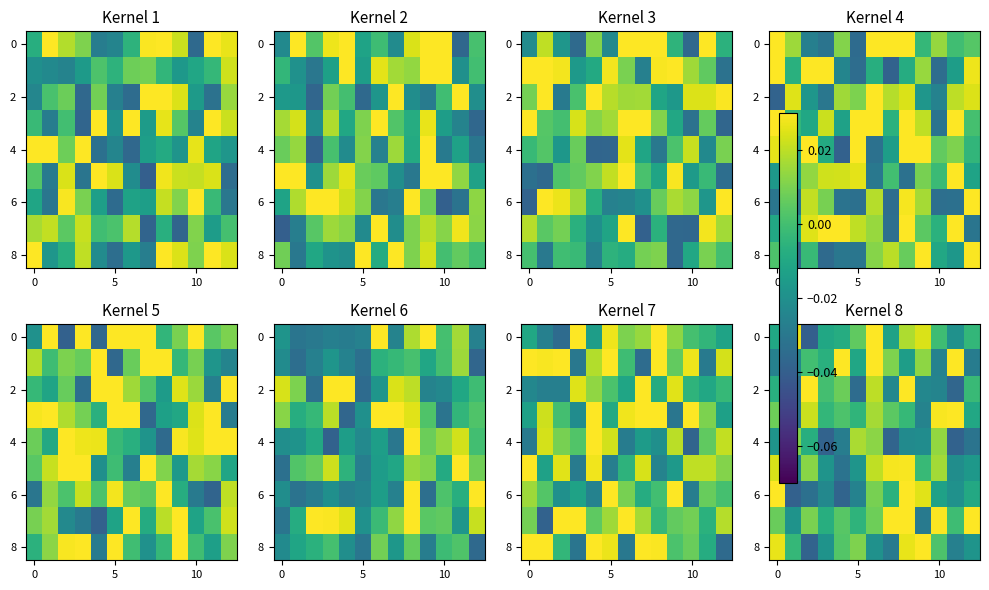

The 8 series shows 0.0 at 5. True or false?

True